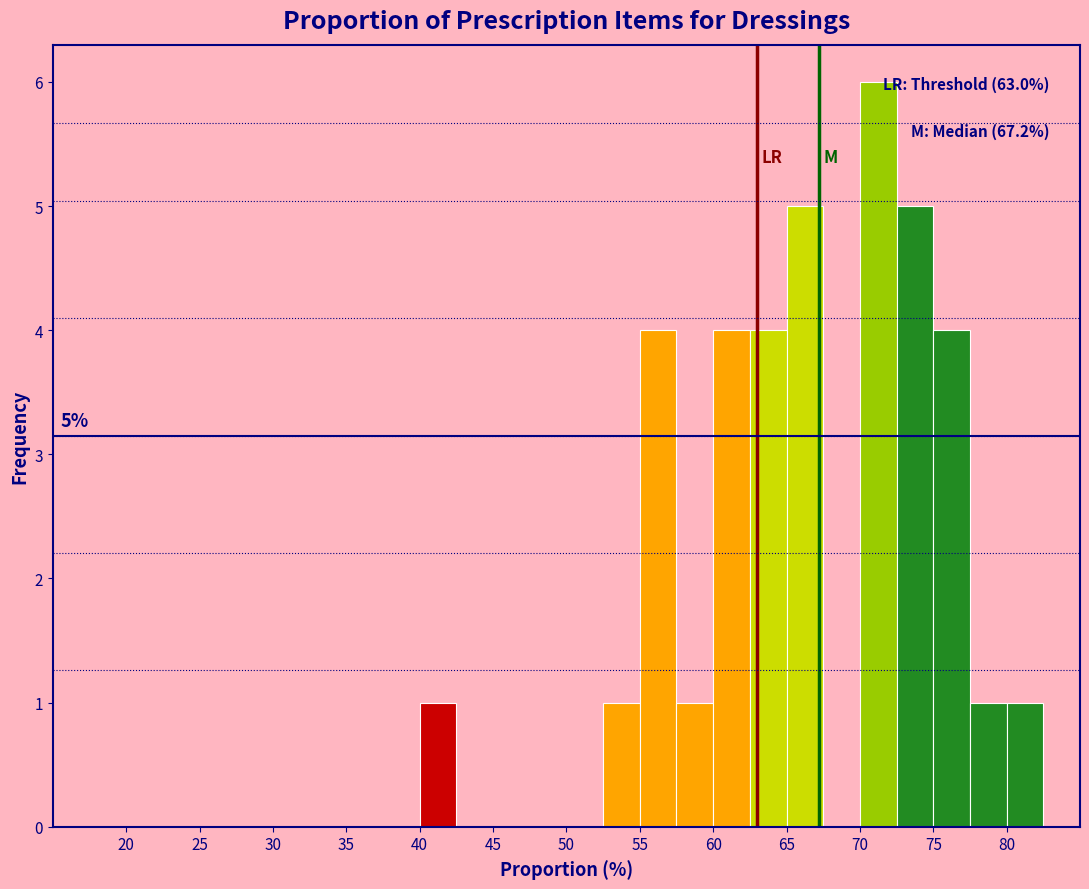

Over which range of the x-axis is the bar tallest?

70.0 to 72.5